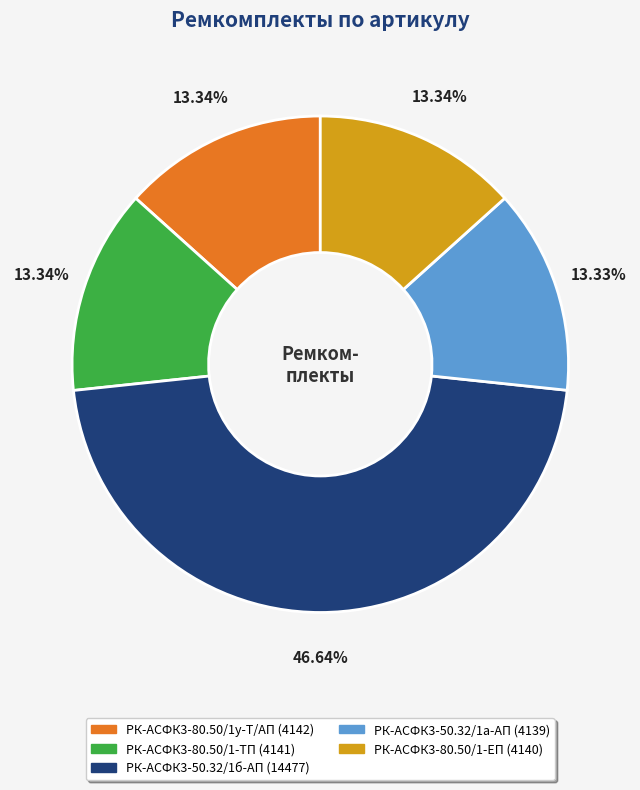

Do РК-АСФК3-50.32/1б-АП and РК-АСФК3-50.32/1а-АП together represent more than half of the pie?

Yes